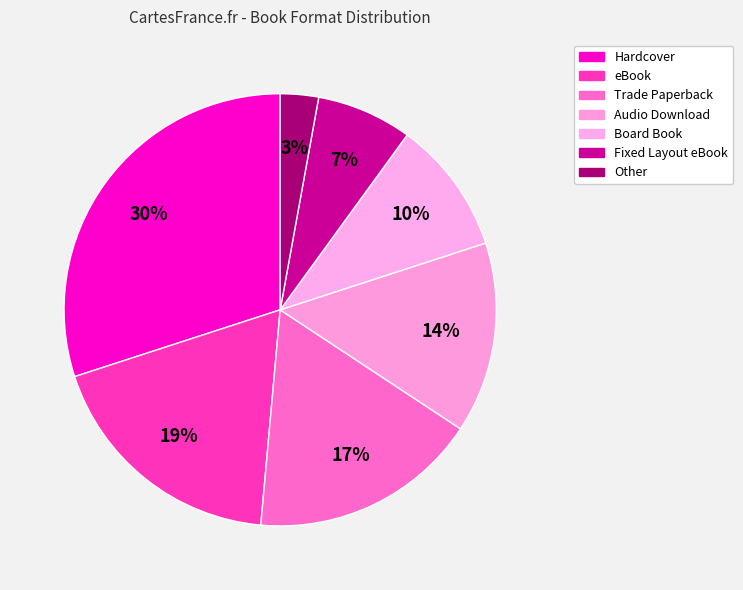

What percentage is the eBook slice, to the nearest percent?

19%